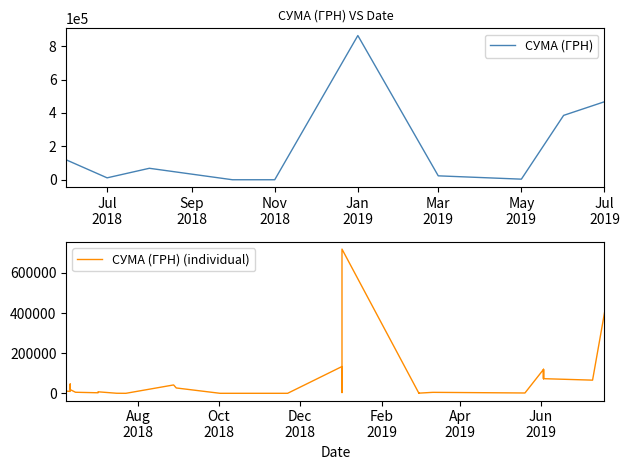

Rank the categories by value from lowest to highest.

23.07.2018, 22.11.2018, 02.10.2018, 16.07.2018, 01.03.2019, 01.03.2019, 01.03.2019, 01.03.2019, 01.03.2019, 01.03.2019, 01.03.2019, 01.03.2019, 01.03.2019, 01.03.2019, 20.05.2019, 20.05.2019, 01.03.2019, 02.07.2018, 02.01.2019, 11.03.2019, 12.03.2019, 15.06.2018, 02.01.2019, 02.07.2018, 11.06.2018, 11.06.2018, 08.06.2018, 08.06.2018, 11.06.2018, 30.08.2018, 28.08.2018, 11.06.2018, 10.07.2019, 03.06.2019, 03.06.2019, 03.06.2019, 03.06.2019, 02.01.2019, 19.07.2019, 02.01.2019